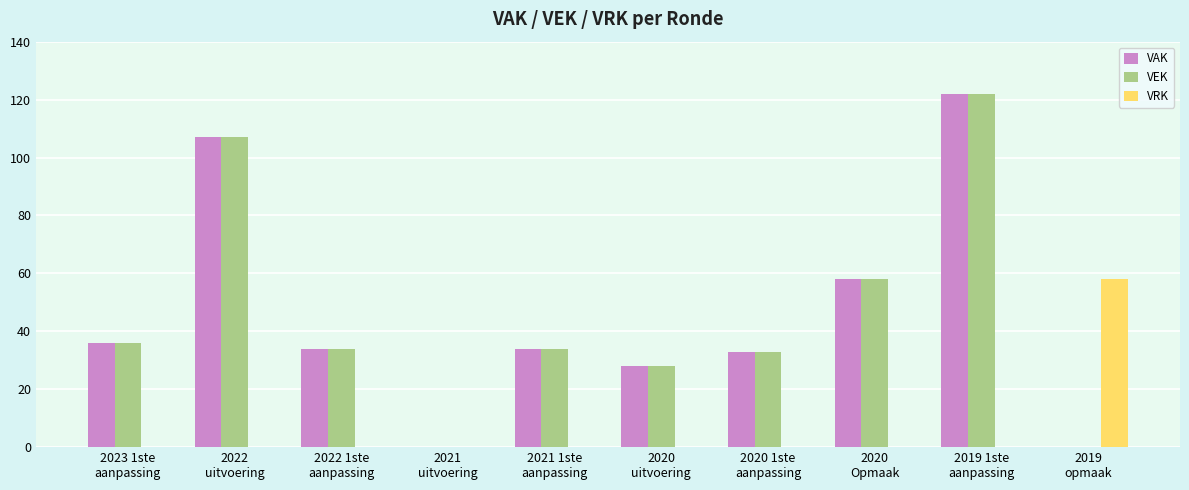

At which label does VAK first exceed 34?

2023 1ste
aanpassing